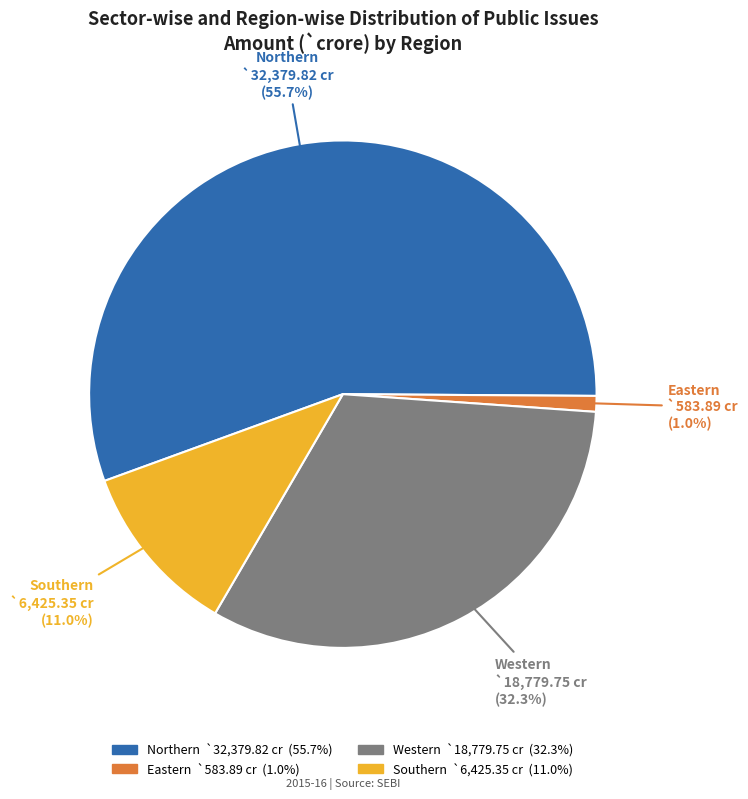

Rank the categories by value from lowest to highest.

Eastern, Southern, Western, Northern